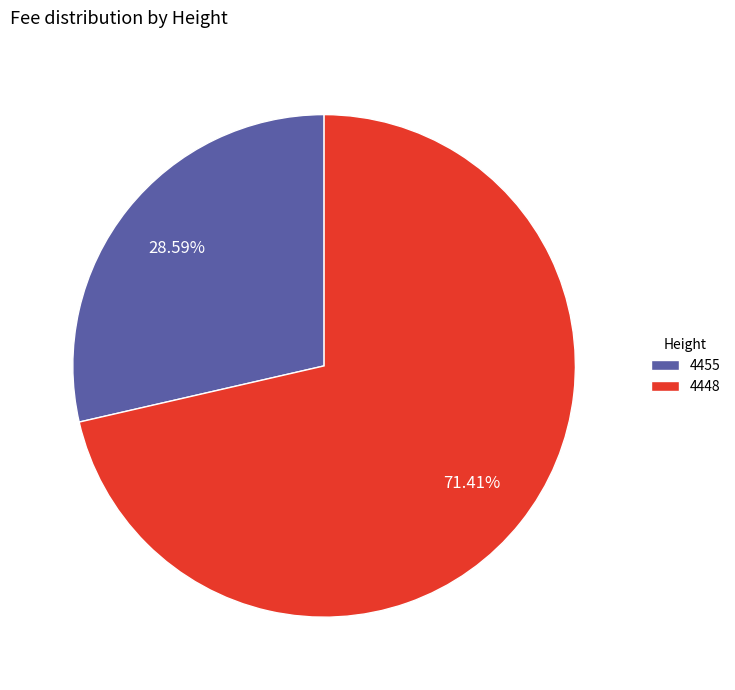

Does 4455 represent more than half of the total?

No